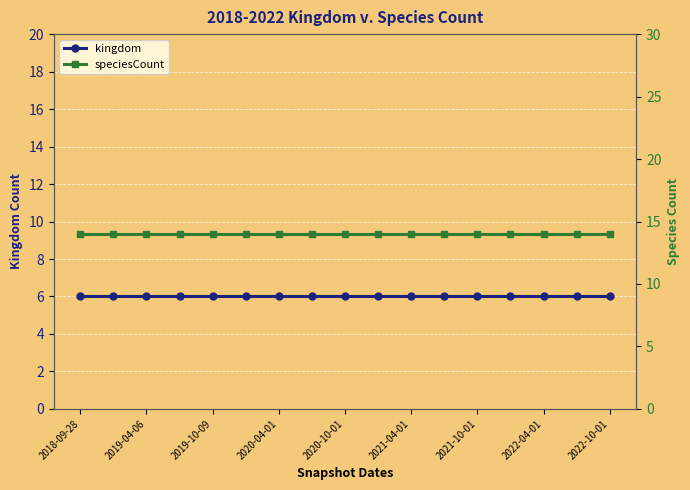

True or false: speciesCount has a value of 14 at 2020-04-01.

True